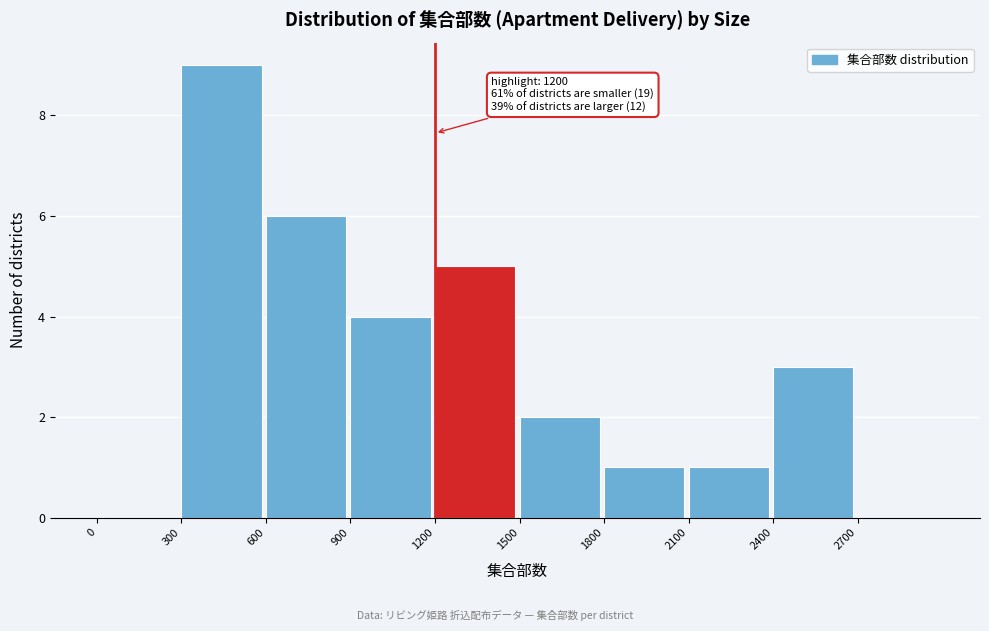

Which range on the x-axis has the tallest bar?

300 to 600